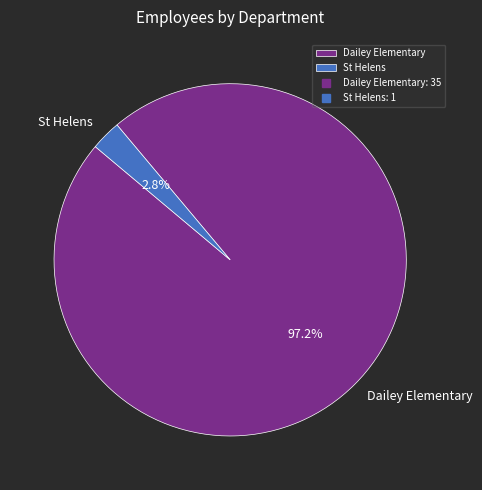

Which has a higher value, Dailey Elementary or St Helens?

Dailey Elementary